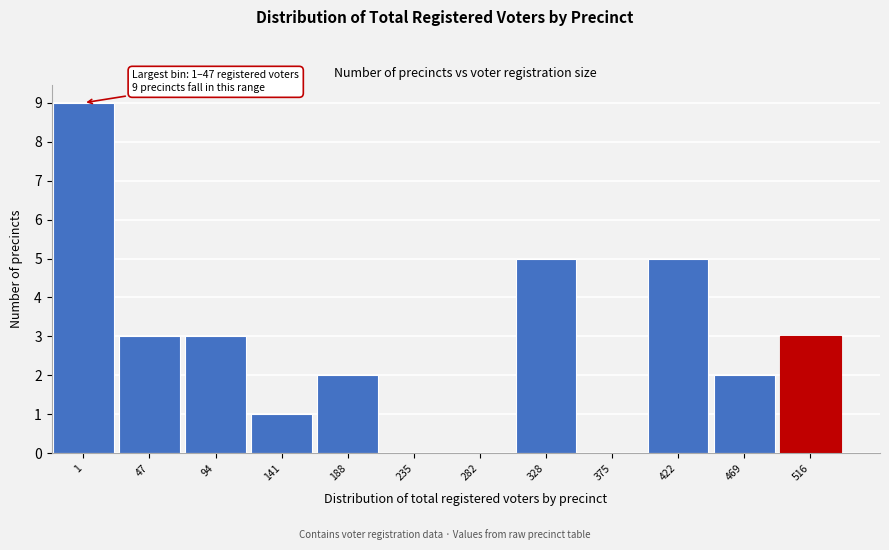

Reading left to right, list all the values displayed in this chart.

1=9	47=3	94=3	141=1	188=2	235=0	282=0	328=5	375=0	422=5	469=2	516=3